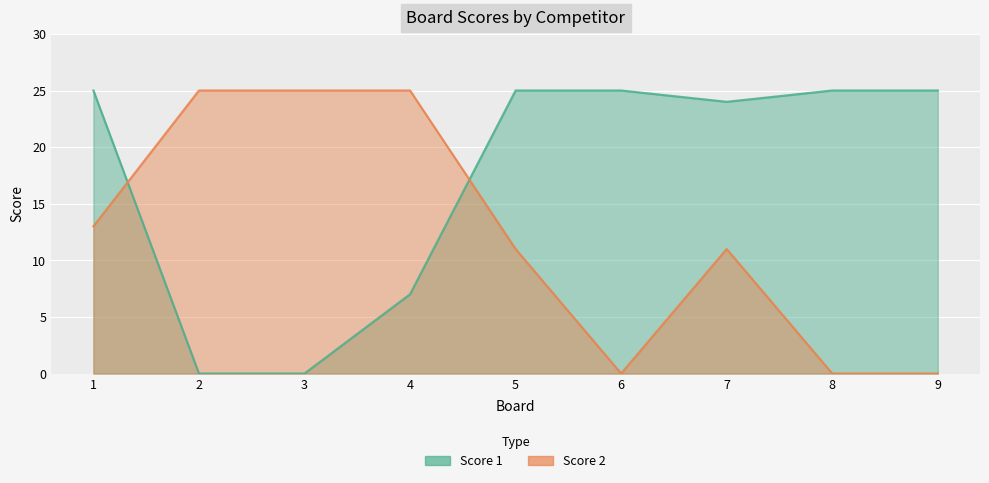

Rank the categories by Score 1 value from lowest to highest.

2, 3, 4, 7, 1, 5, 6, 8, 9